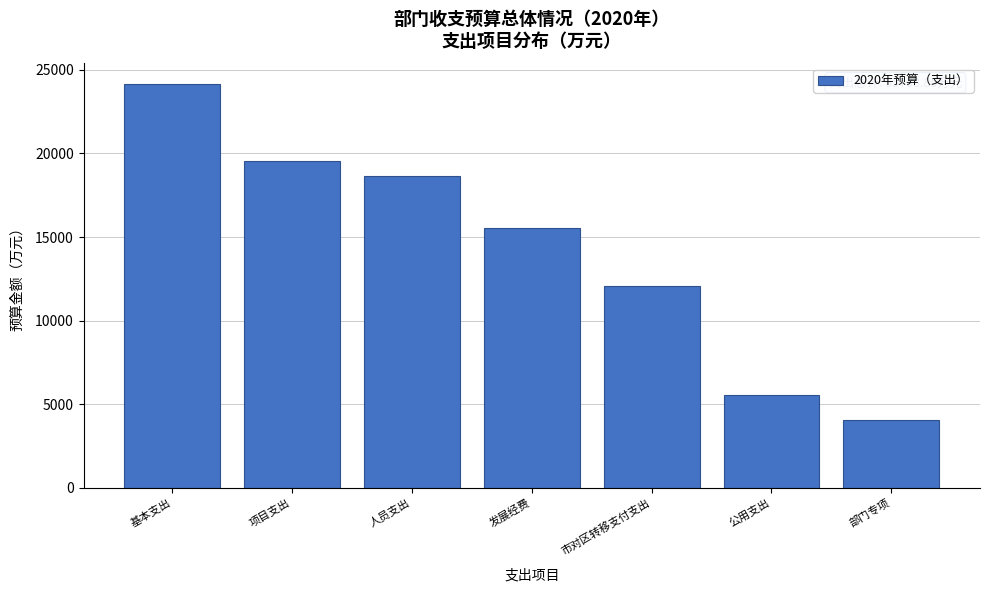

Reading left to right, transcribe all the data shown in this chart.

基本支出=24161.7	项目支出=19554.0	人员支出=18618.7	发展经费=15521.0	市对区转移支付支出=12073.2	公用支出=5543.0	部门专项=4033.0